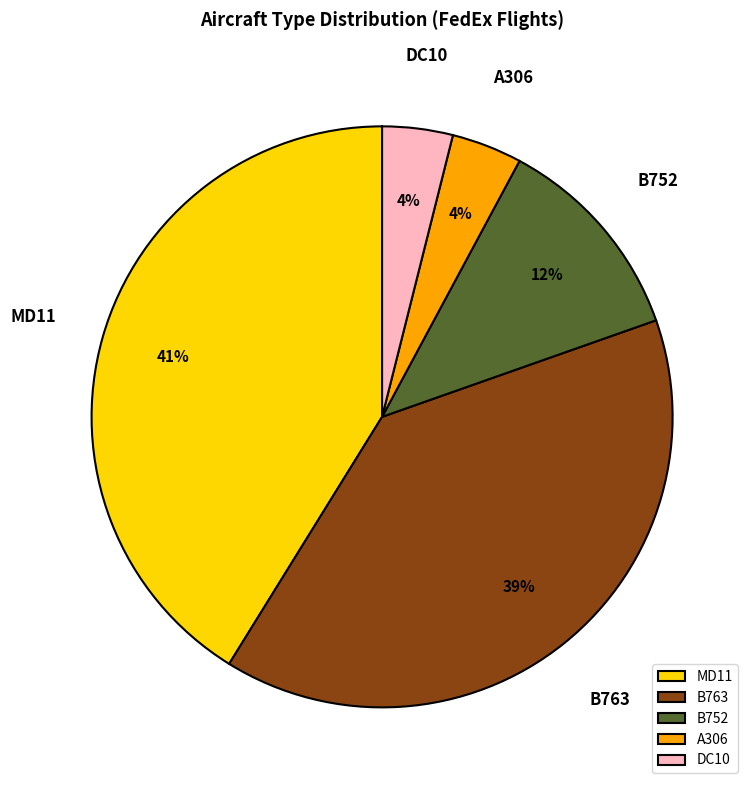

To the nearest percent, what percentage of the pie is MD11?

41%